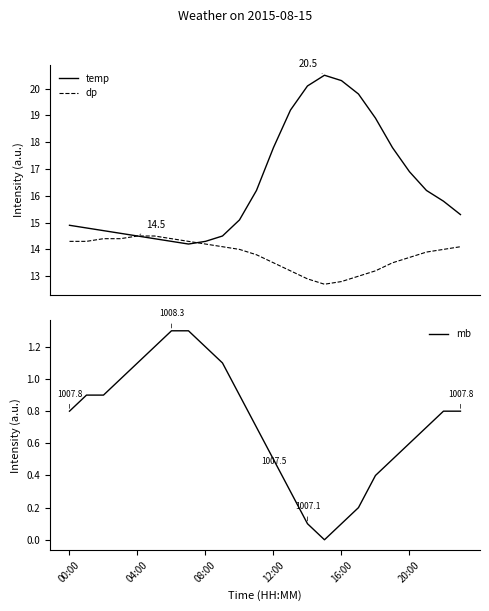

What is the highest value of the temp series?

20.5